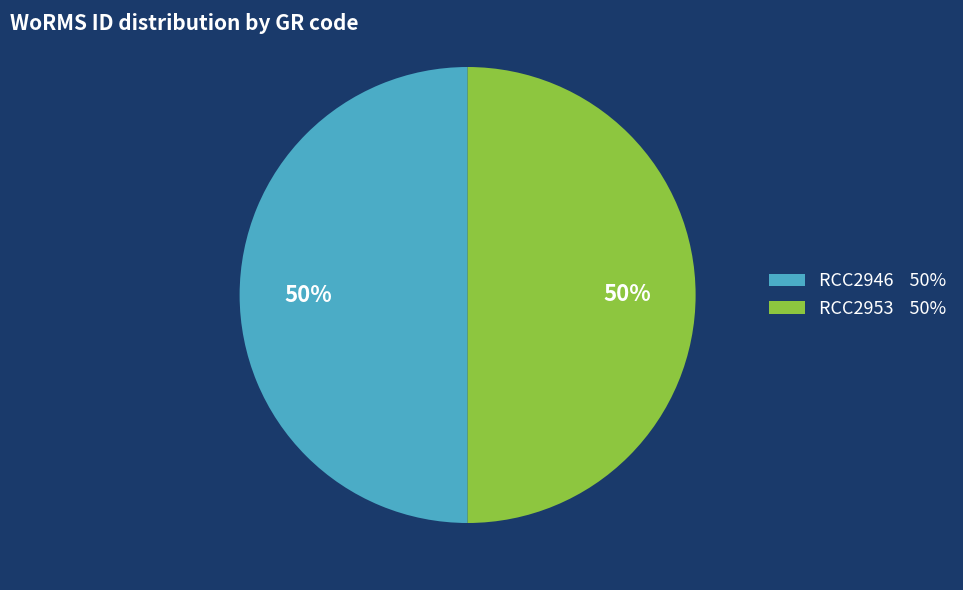

Is it true that RCC2953 is 62% of the pie?

False